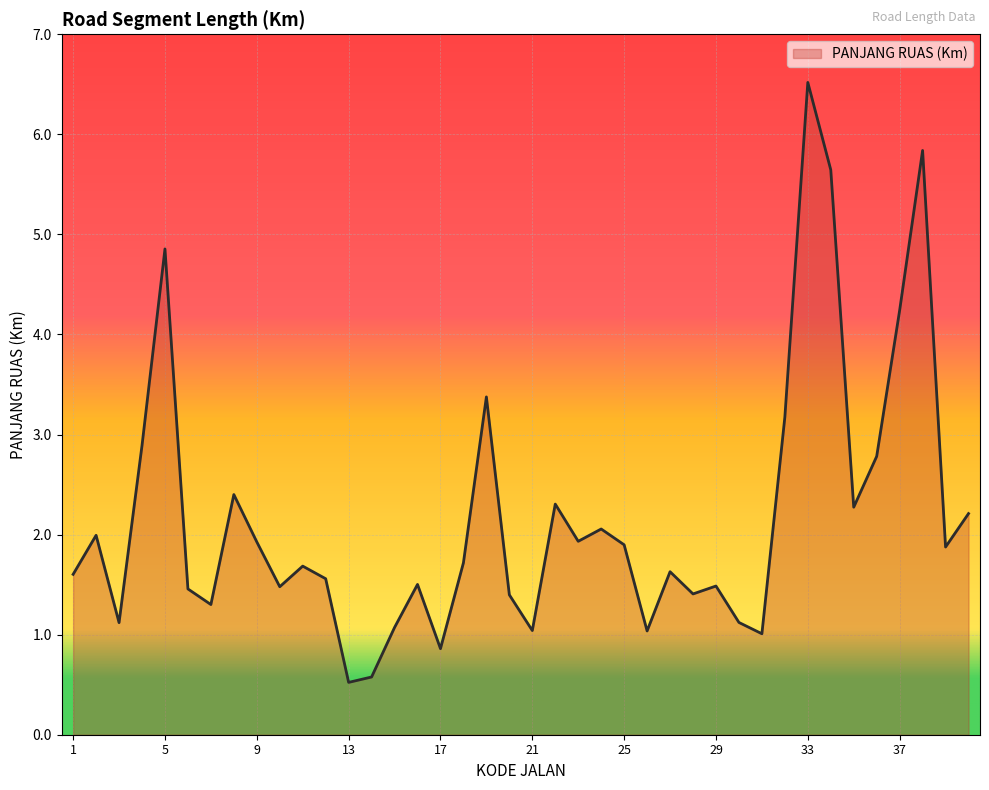

What is the difference between the maximum and minimum values?

6.0